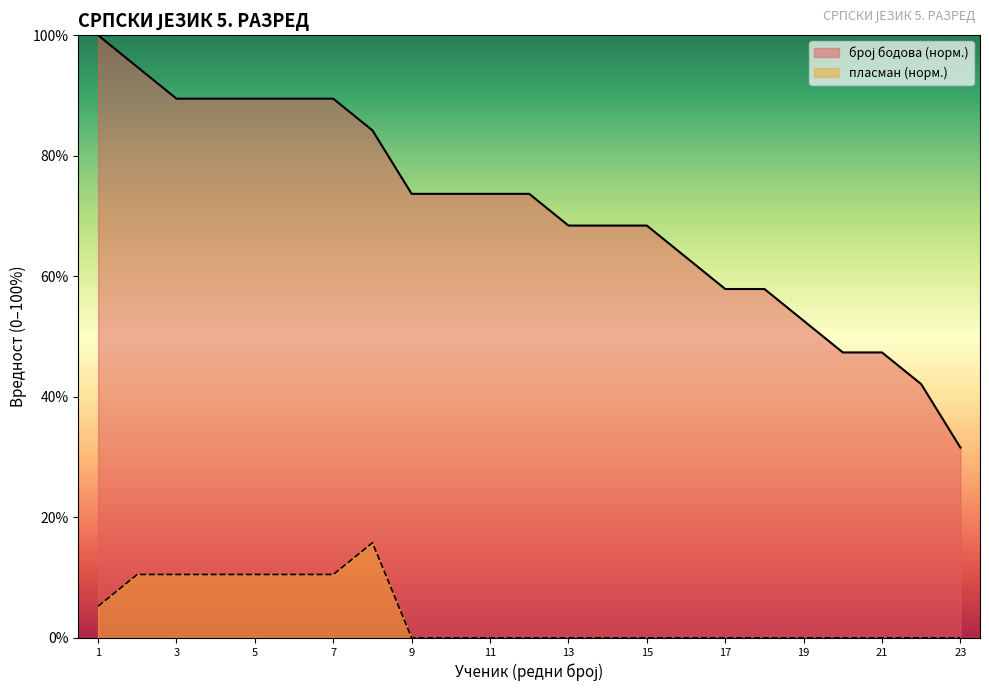

What is the difference between the highest and lowest values at 1?

94.7